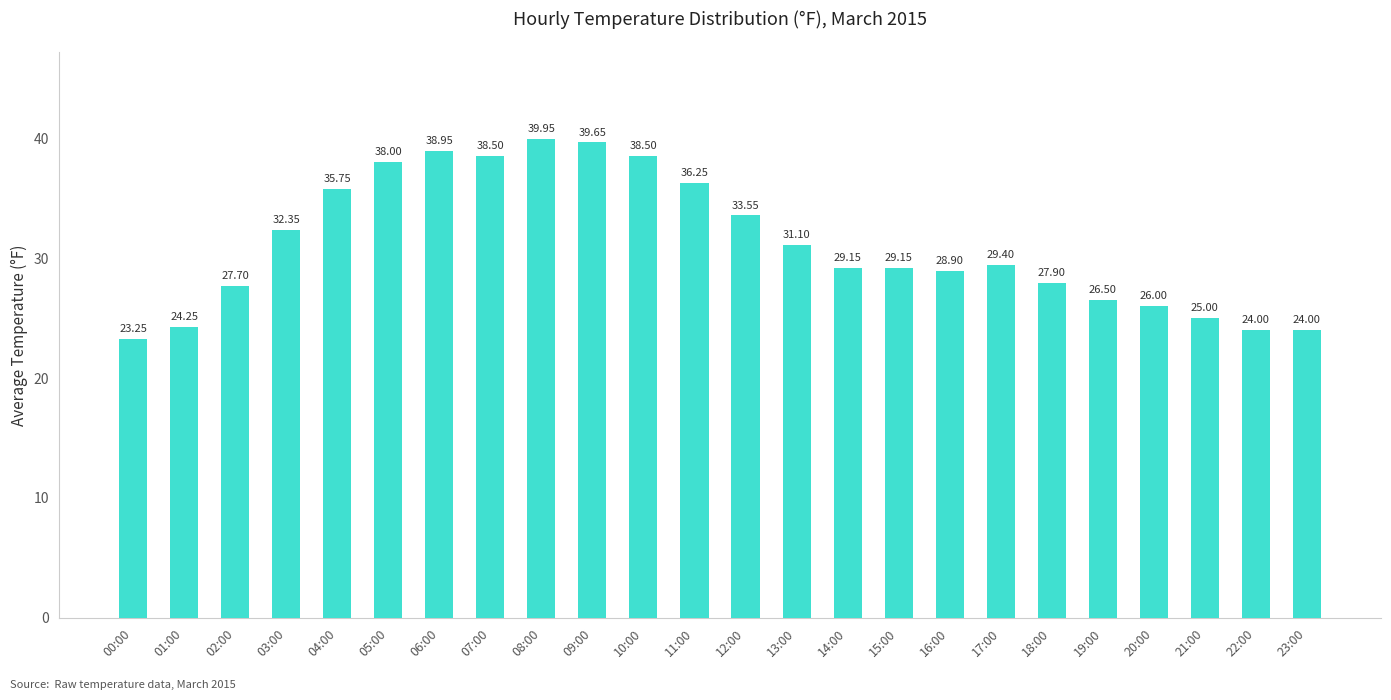

What is the difference between the second highest and minimum values?

16.4